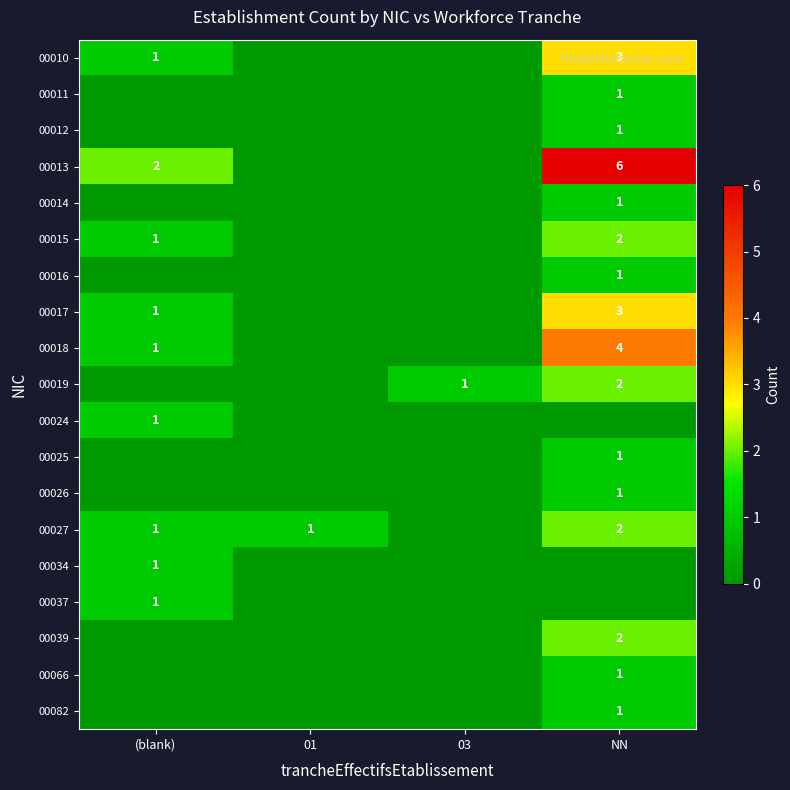

Is it true that 00013 equals 6 at NN?

True